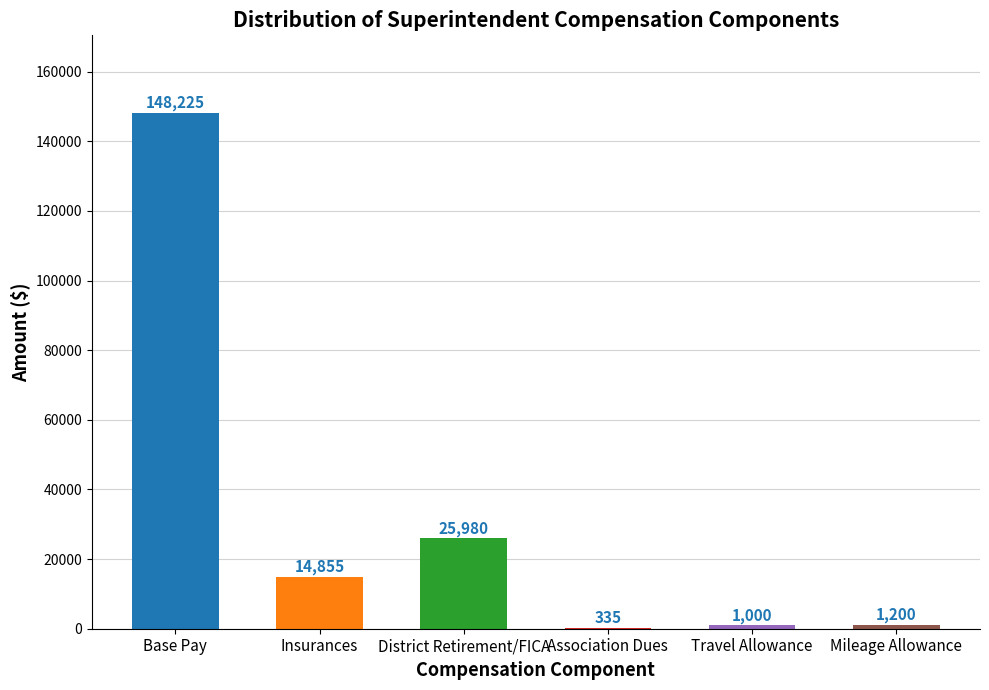

The chart shows a value of 25980 at District Retirement/FICA. True or false?

True